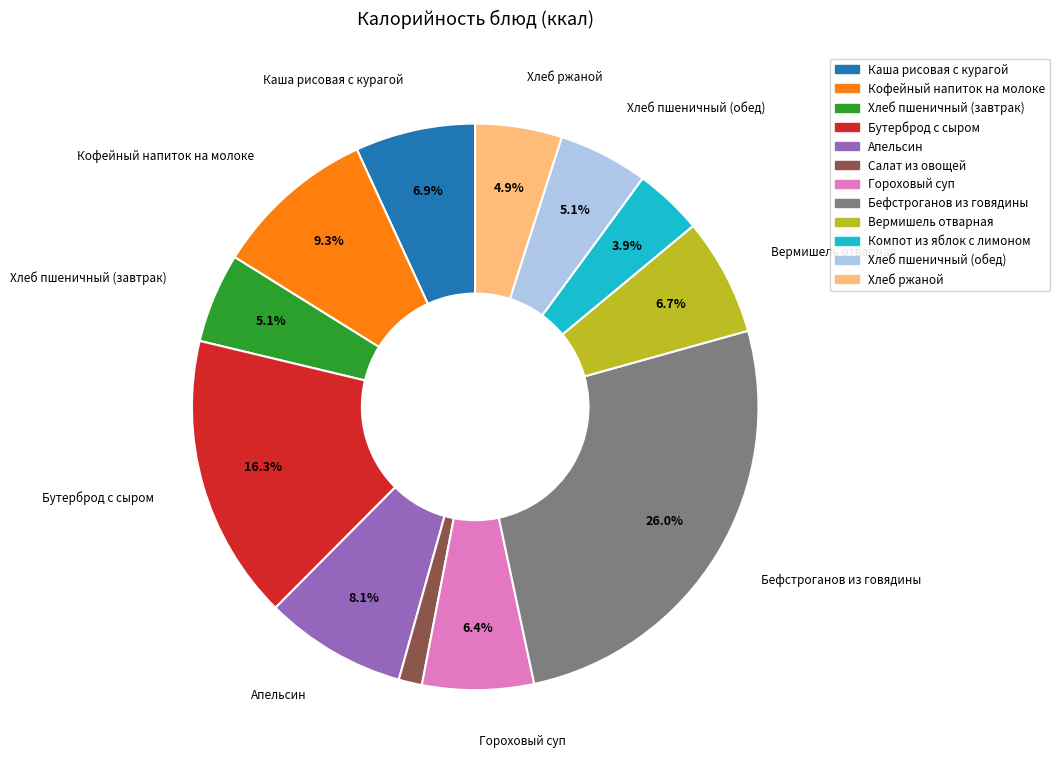

To the nearest percent, what is the average slice percentage?

8%